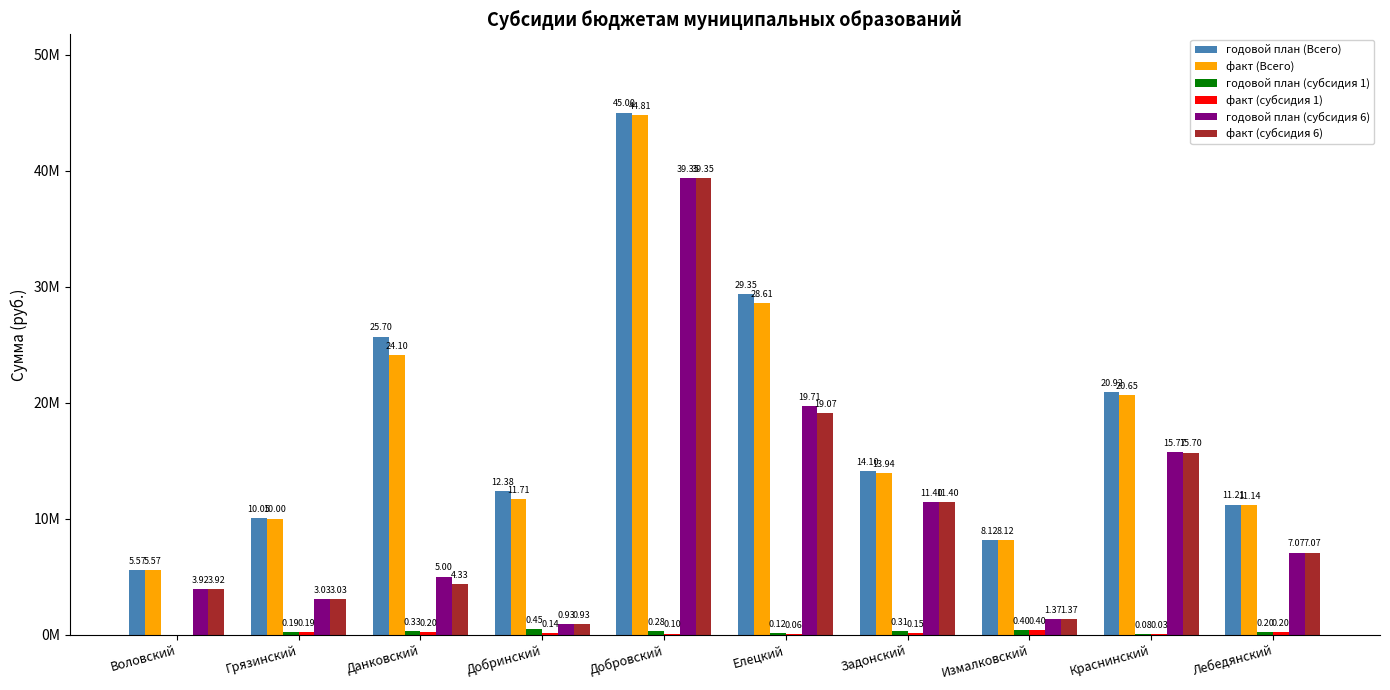

Are the bars grouped side by side (vs. stacked)?

Yes